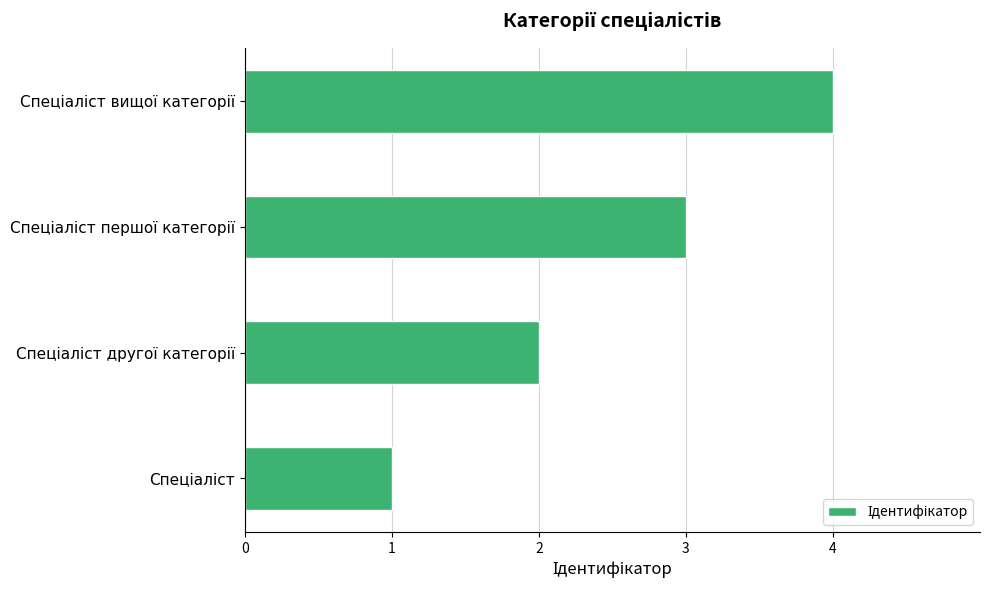

What is the sum of all values?

10